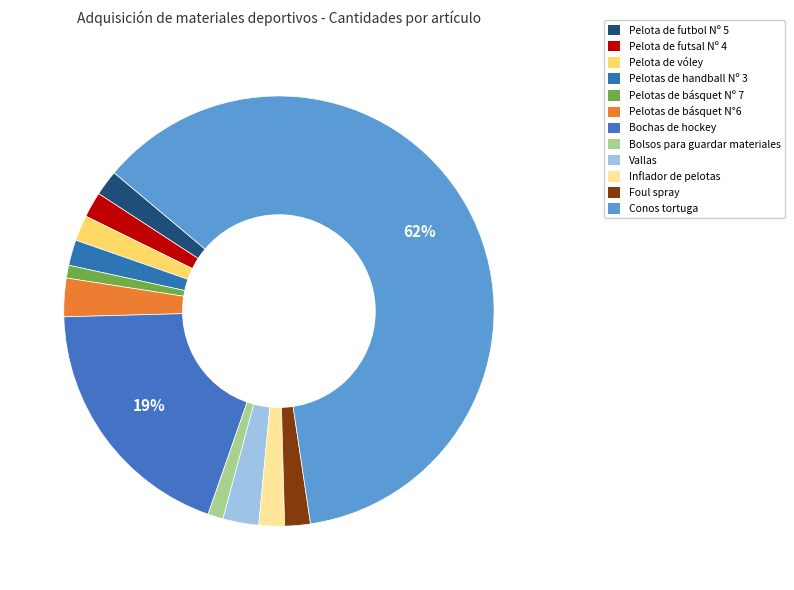

Does Pelotas de básquet Nº 7 account for over 50% of the chart?

No